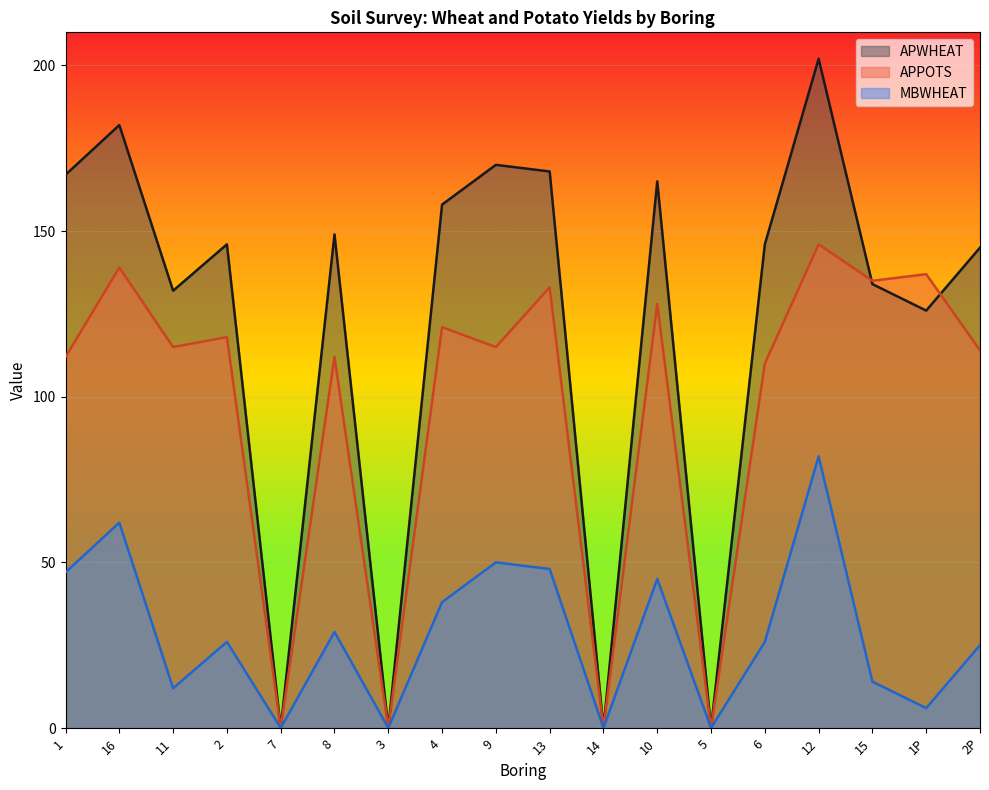

At which category is the sum across all series the highest?

12